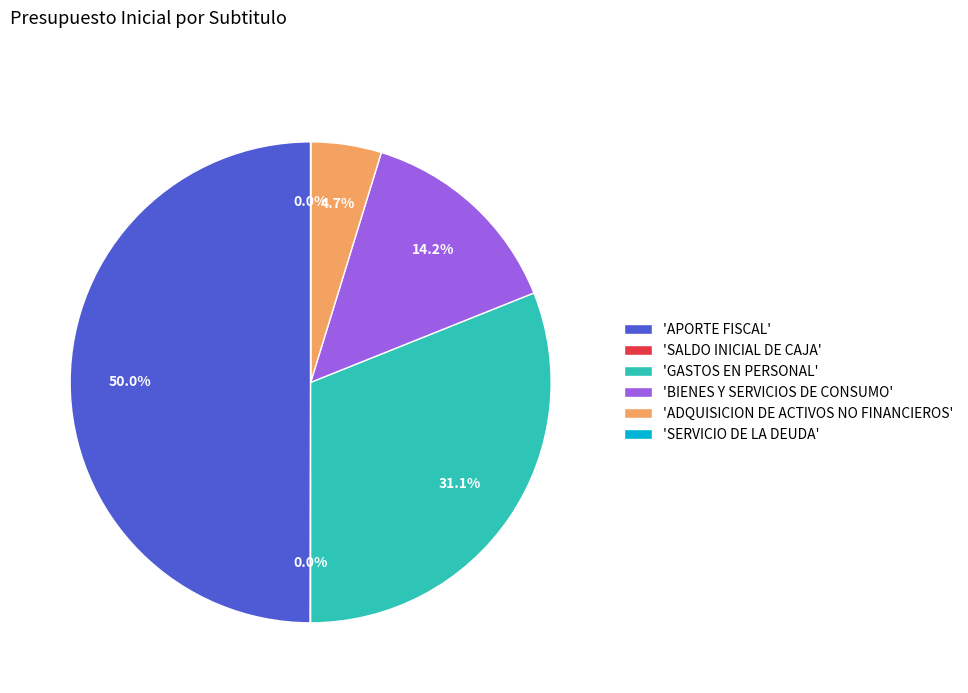

Which slice is the largest?

'APORTE FISCAL'